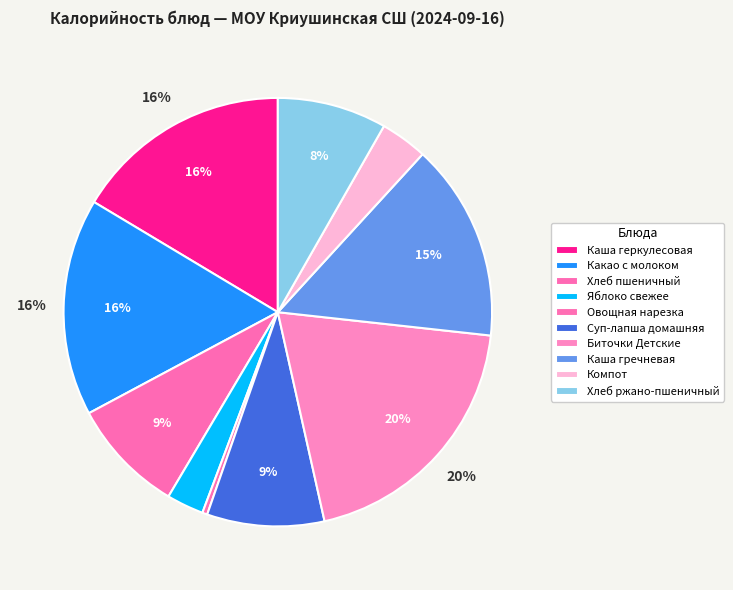

To the nearest percent, what percentage of the pie is Компот?

4%